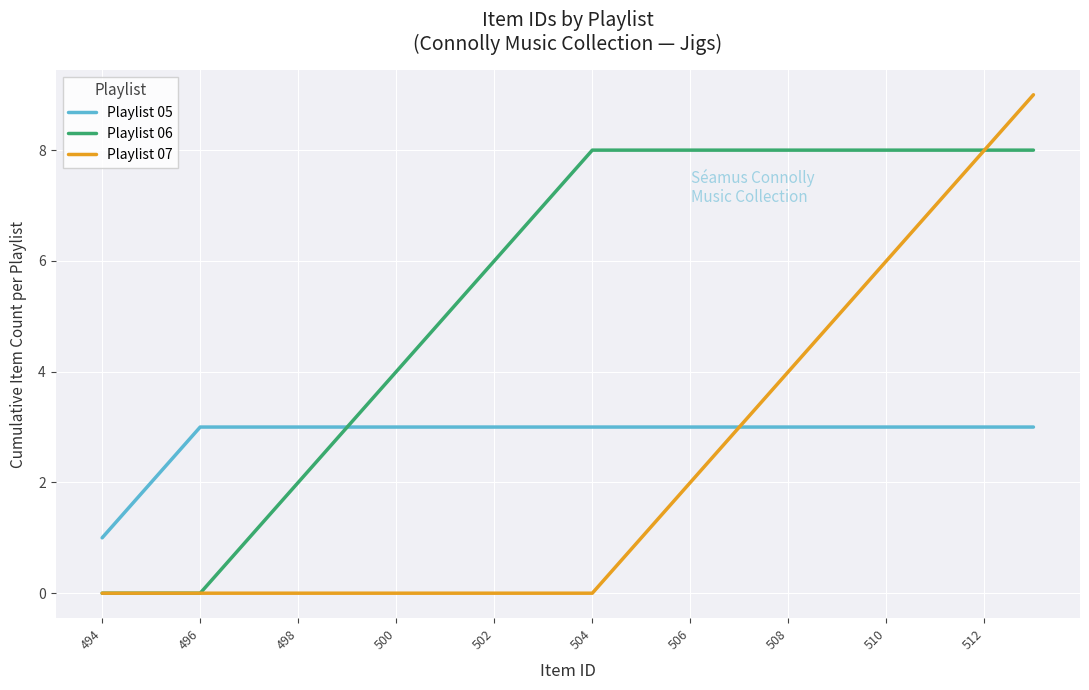

List the series in order of their peak value, highest first.

Playlist 07, Playlist 06, Playlist 05